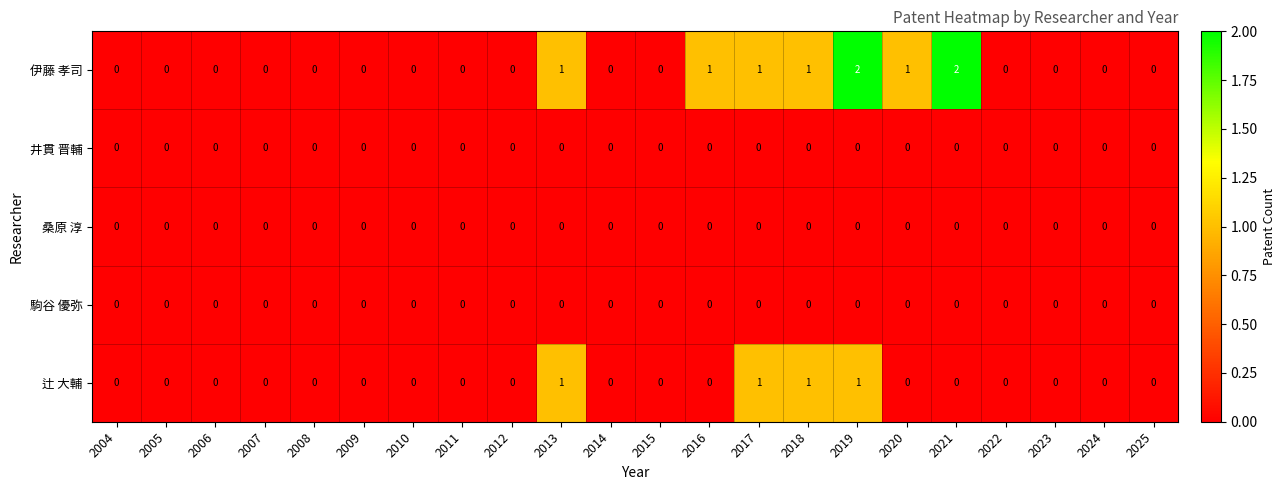

At which category is the sum across all series the highest?

2019